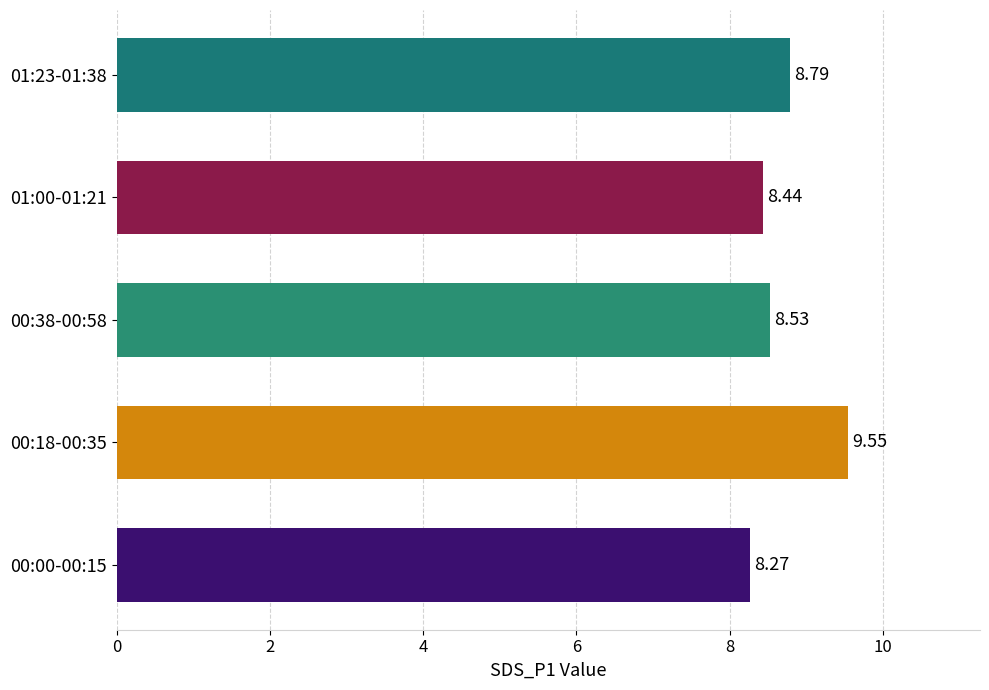

What is the change in value from 00:18-00:35 to 00:38-00:58?

-1.0